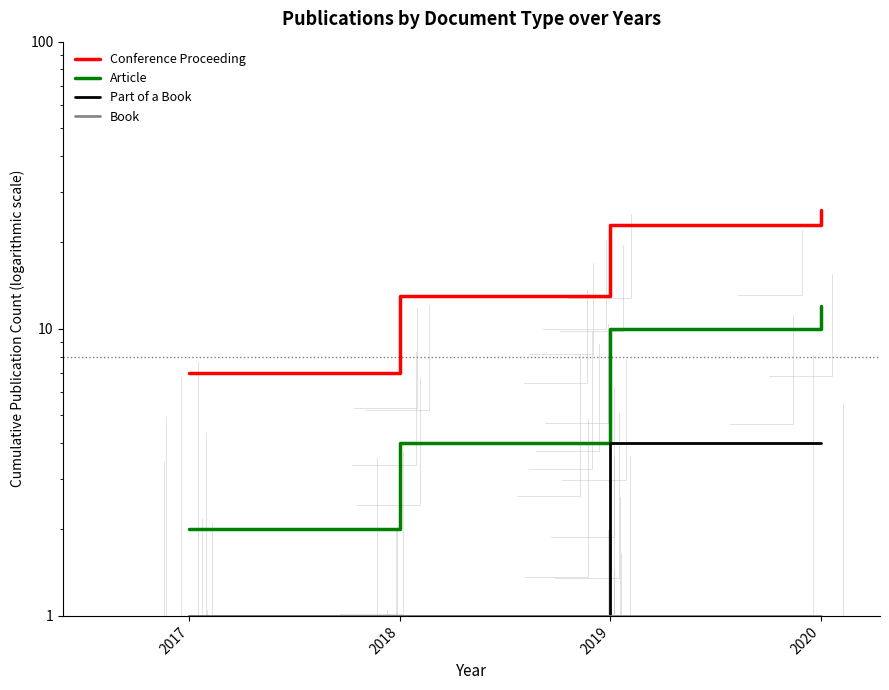

Does the chart have visible grid lines?

No